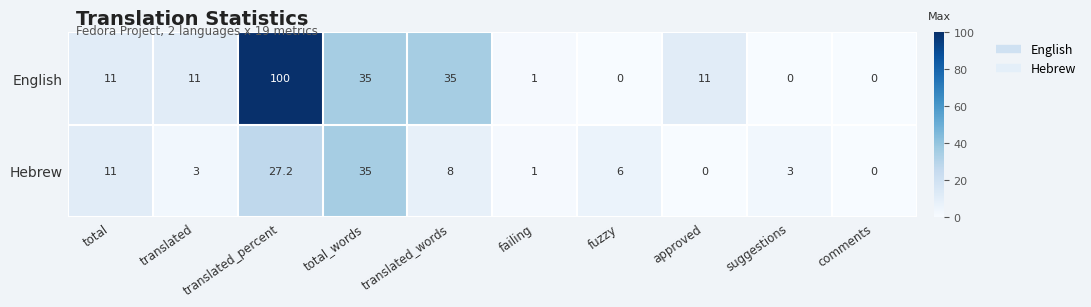

At which label does Hebrew first exceed 6?

total